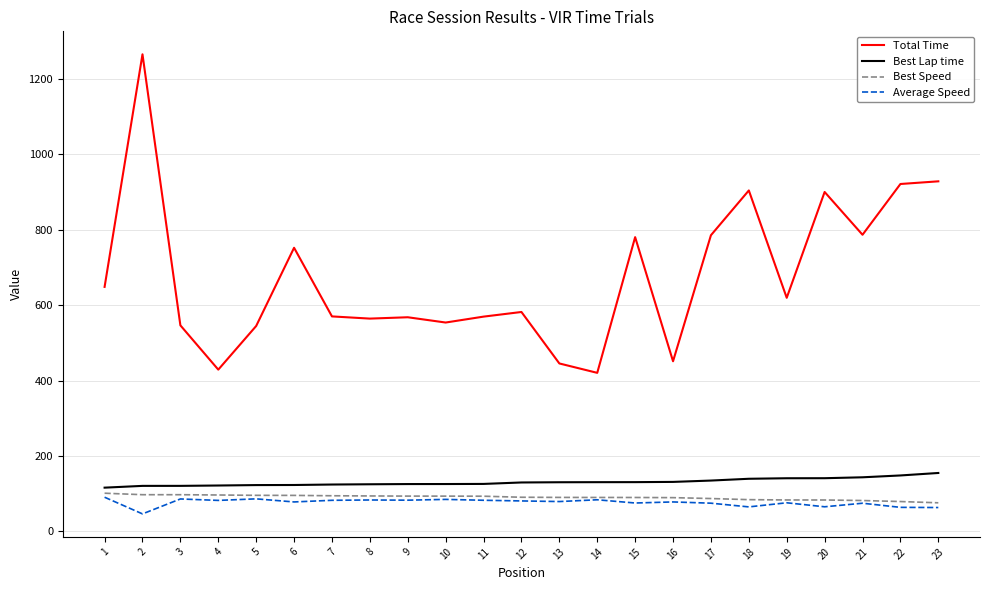

What is the spread (max minus min) of values at 23?

865.5